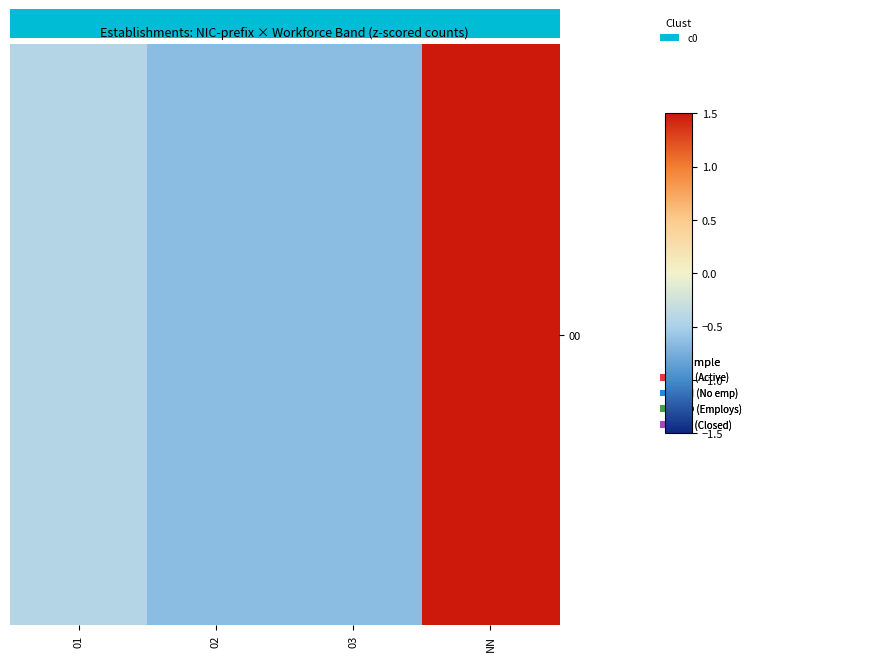

What is the sum of all values?

-0.2